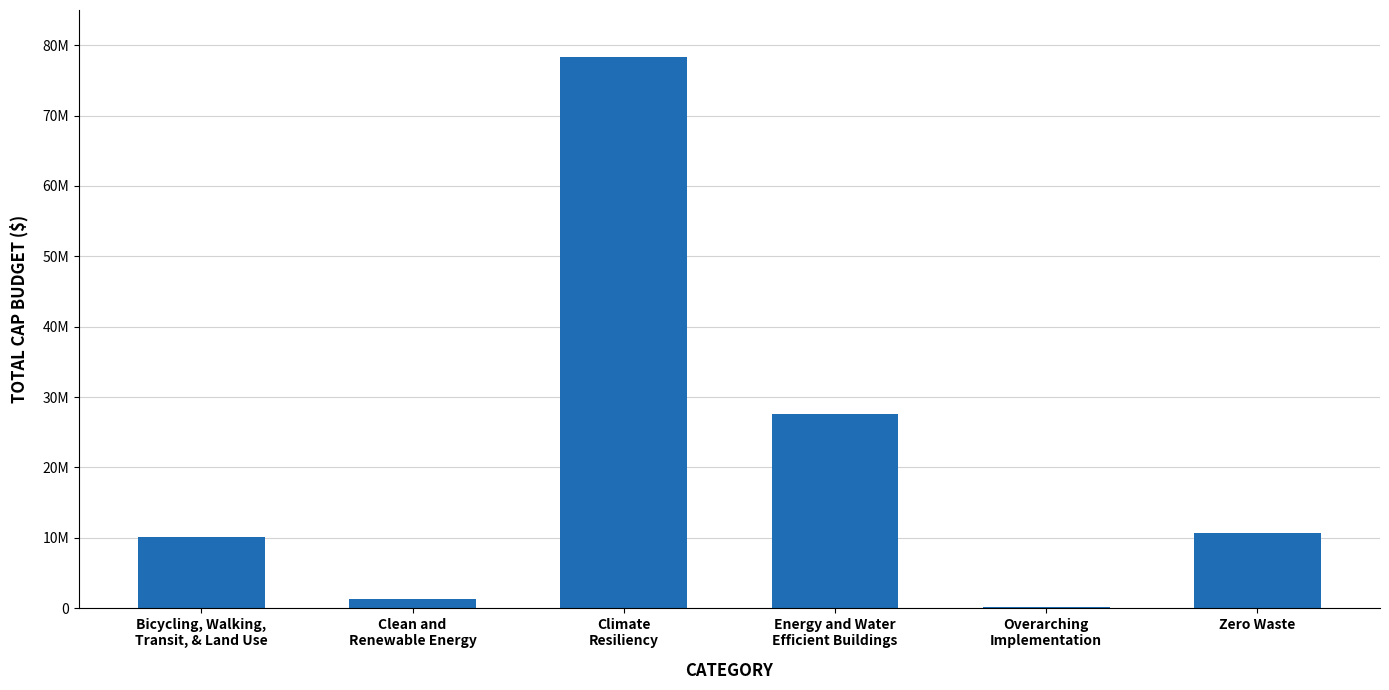

List the labels in order of value, smallest first.

Overarching
Implementation, Clean and
Renewable Energy, Bicycling, Walking,
Transit, & Land Use, Zero Waste, Energy and Water
Efficient Buildings, Climate
Resiliency